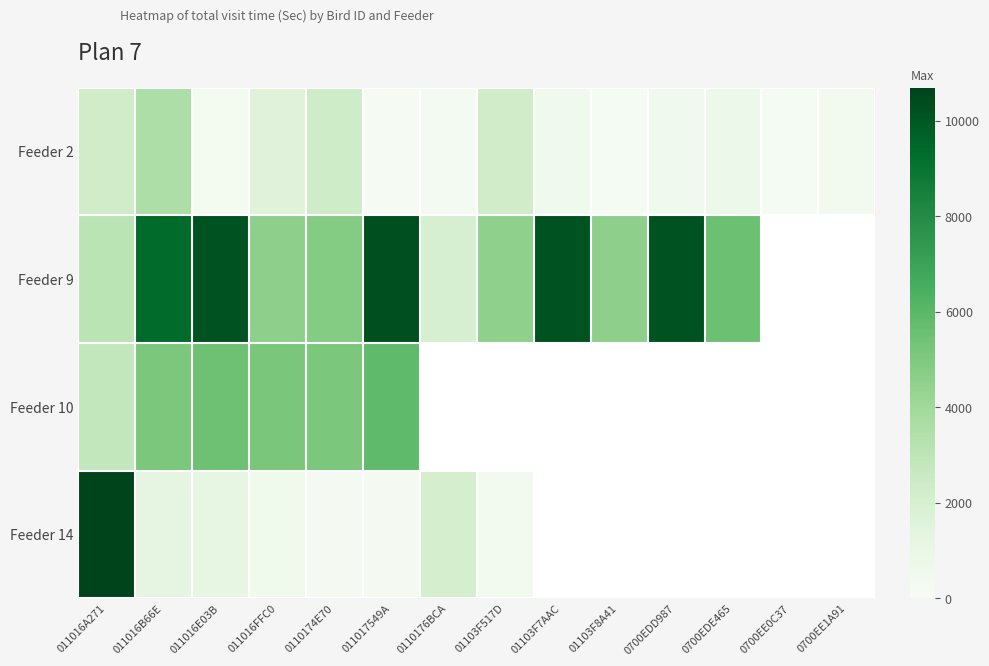

True or false: Feeder 10 has a value of 2825.0 at 011016A271.

True